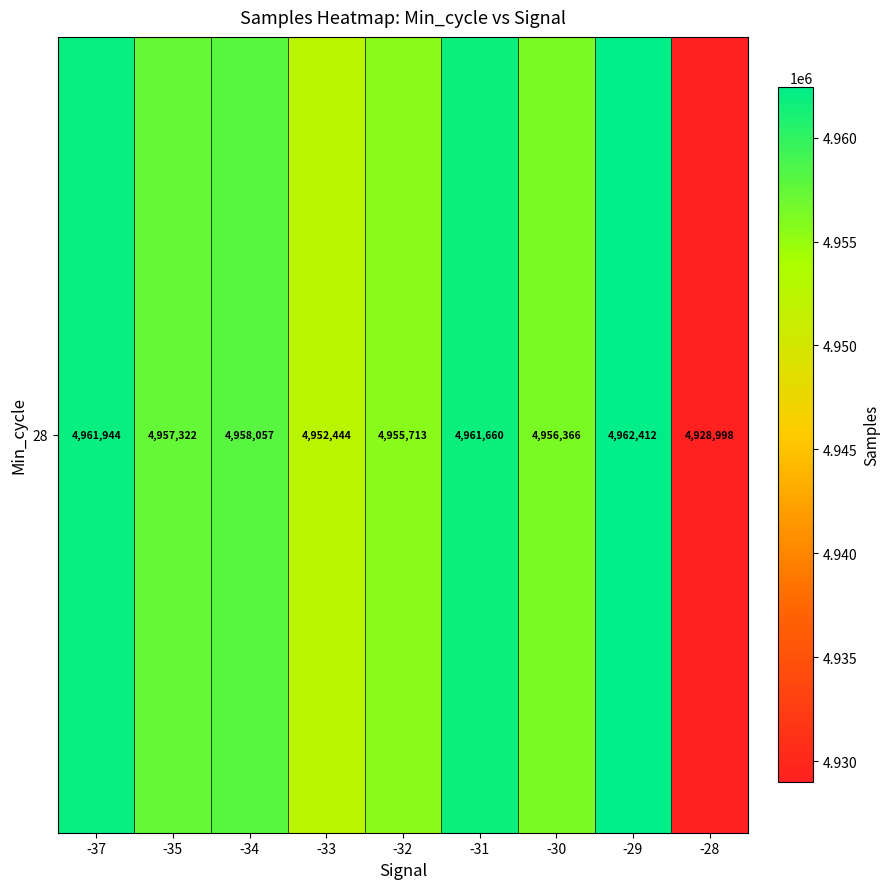

Where is the data nearest to the value 4945704?

-33